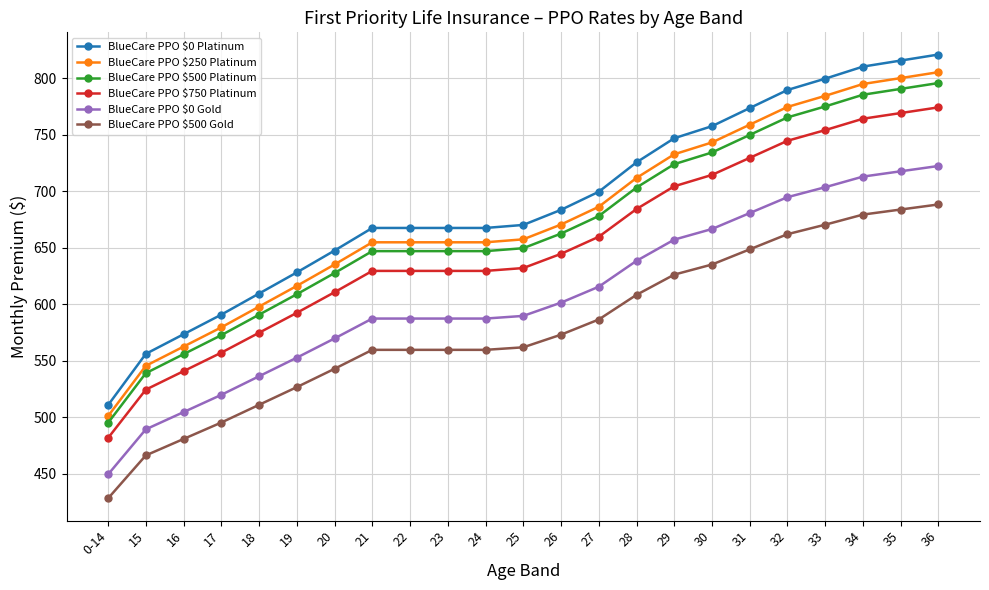

What is the difference between the highest and lowest values at 32?

127.6